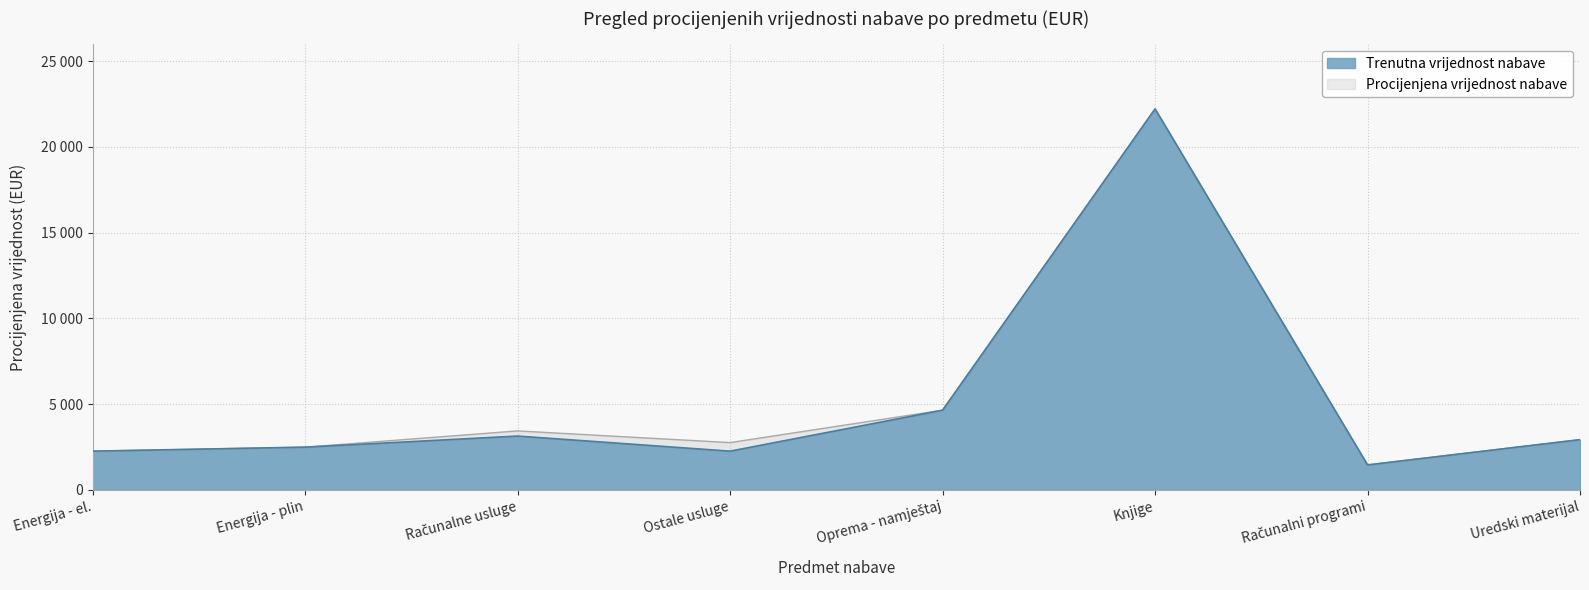

What is the total value across all series at Računalne usluge?

6574